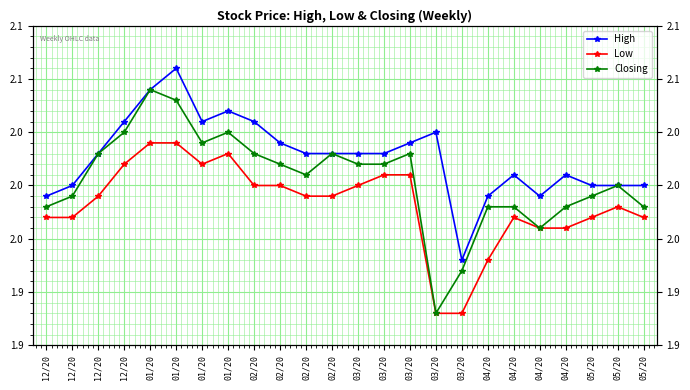

What is the value of the Closing point at the 5th from the left?

2.1